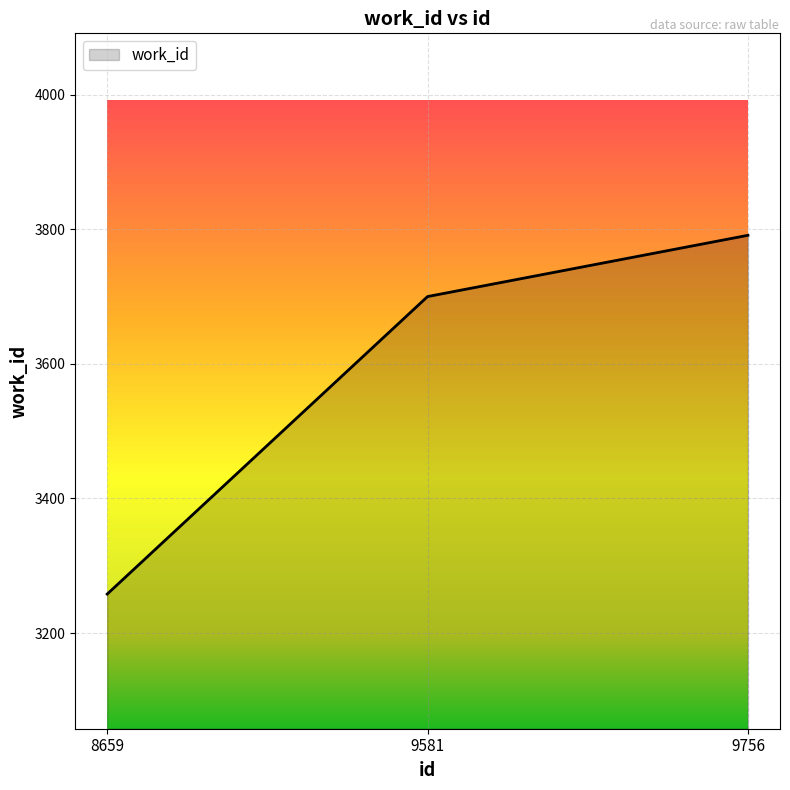

How many values are between 3258 and 3791?

3